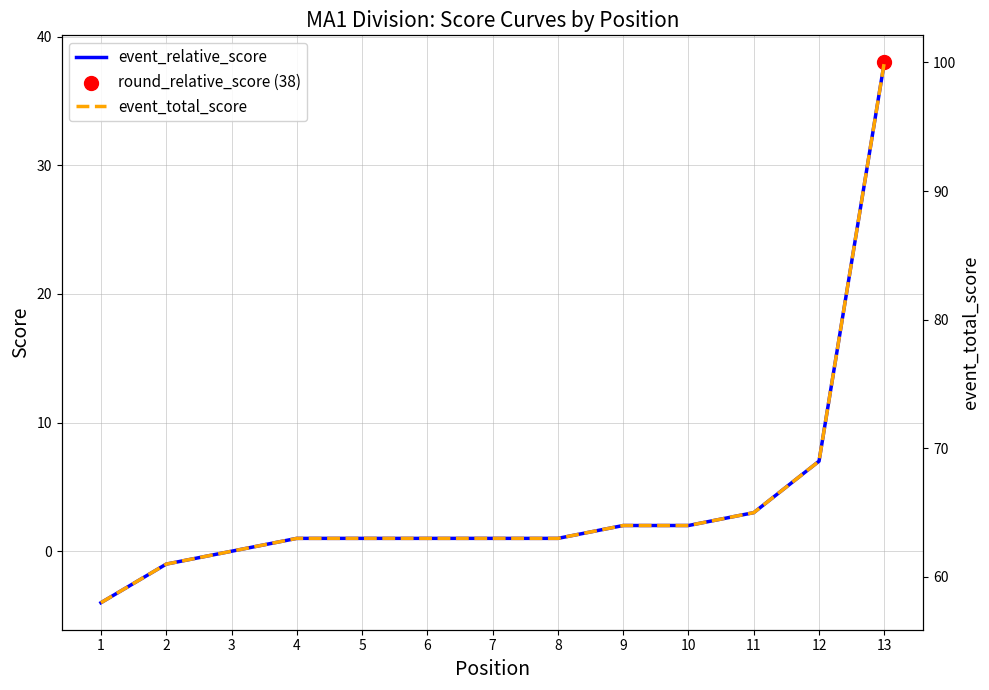

Which series has the largest total across all categories?

event_total_score